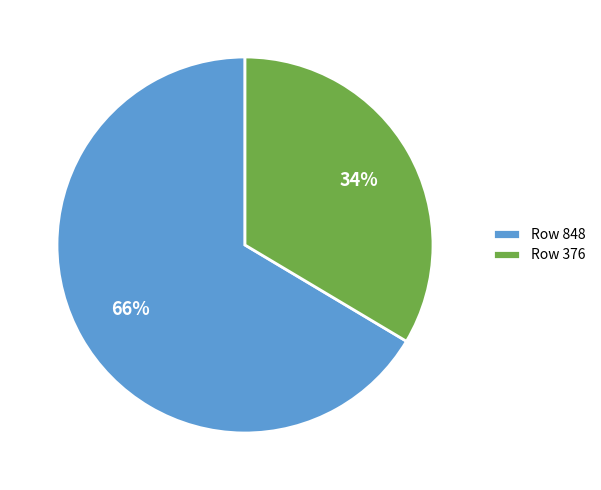

What is the largest slice in the pie chart?

Row 848